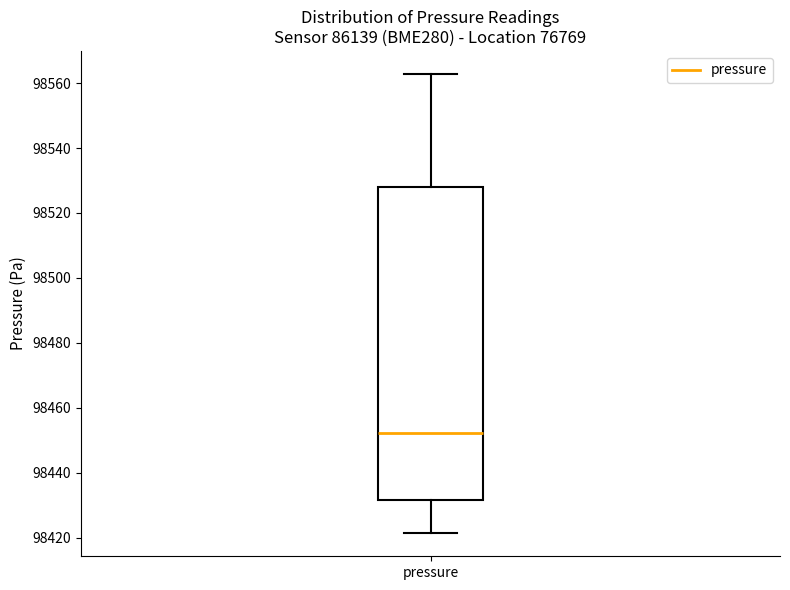

Where is the upper edge of the box for pressure on the y-axis? The values are not printed on the chart, so give them approximately, as read against the axis.

98528